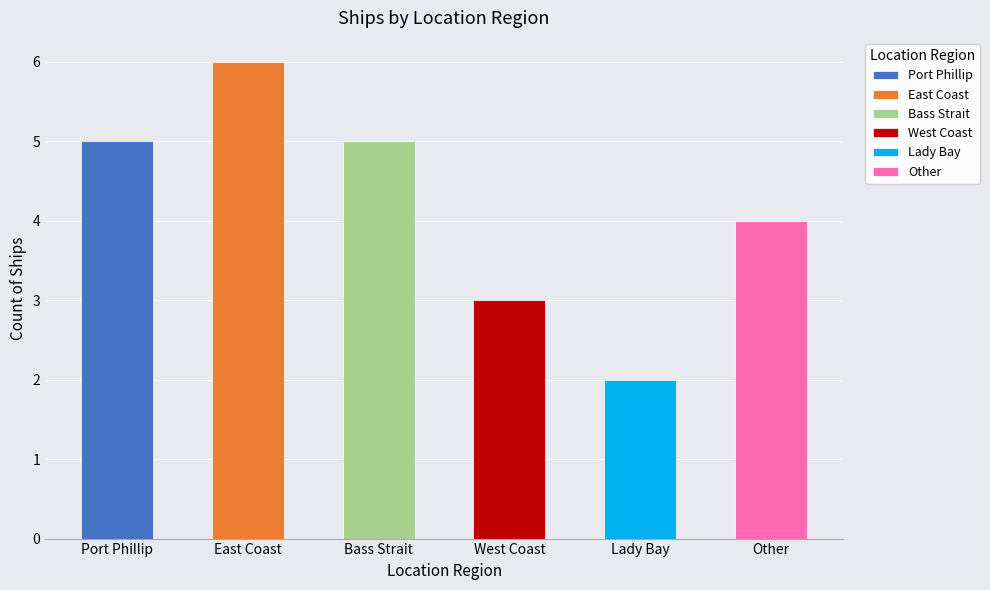

The value at East Coast is 6. True or false?

True